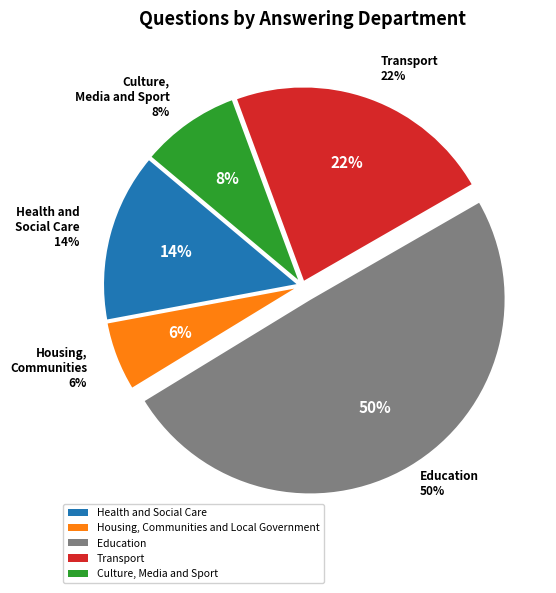

Count the number of slices in the pie.

5